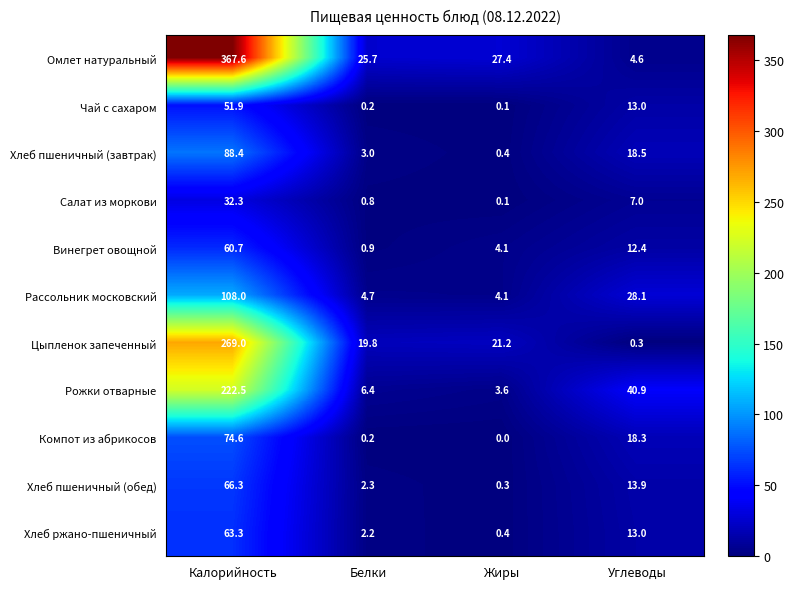

Which category has the lowest value across all series?

Жиры